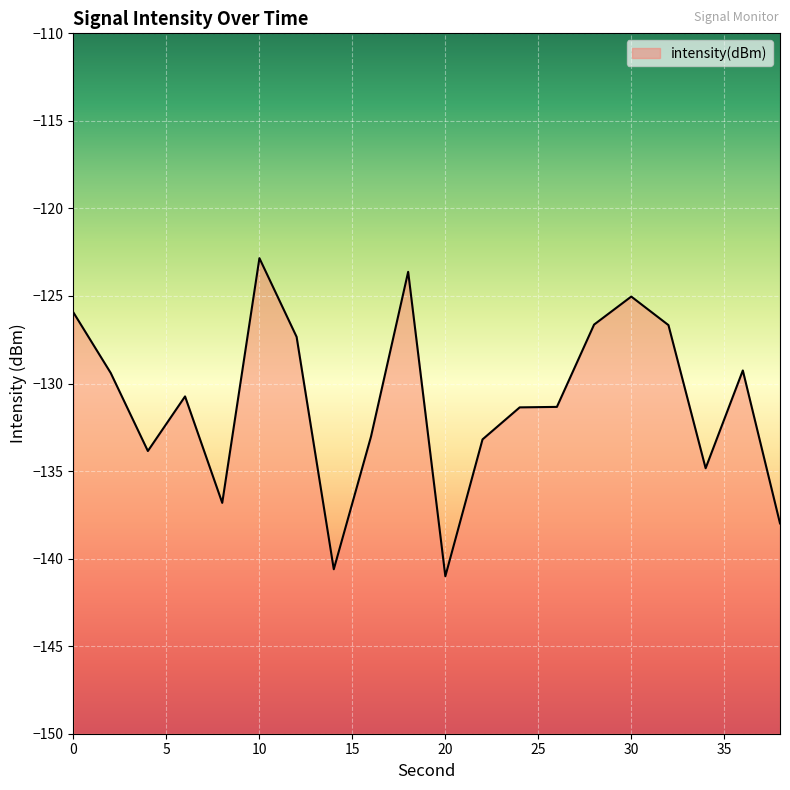

Does the chart display data point markers on the line(s)?

No